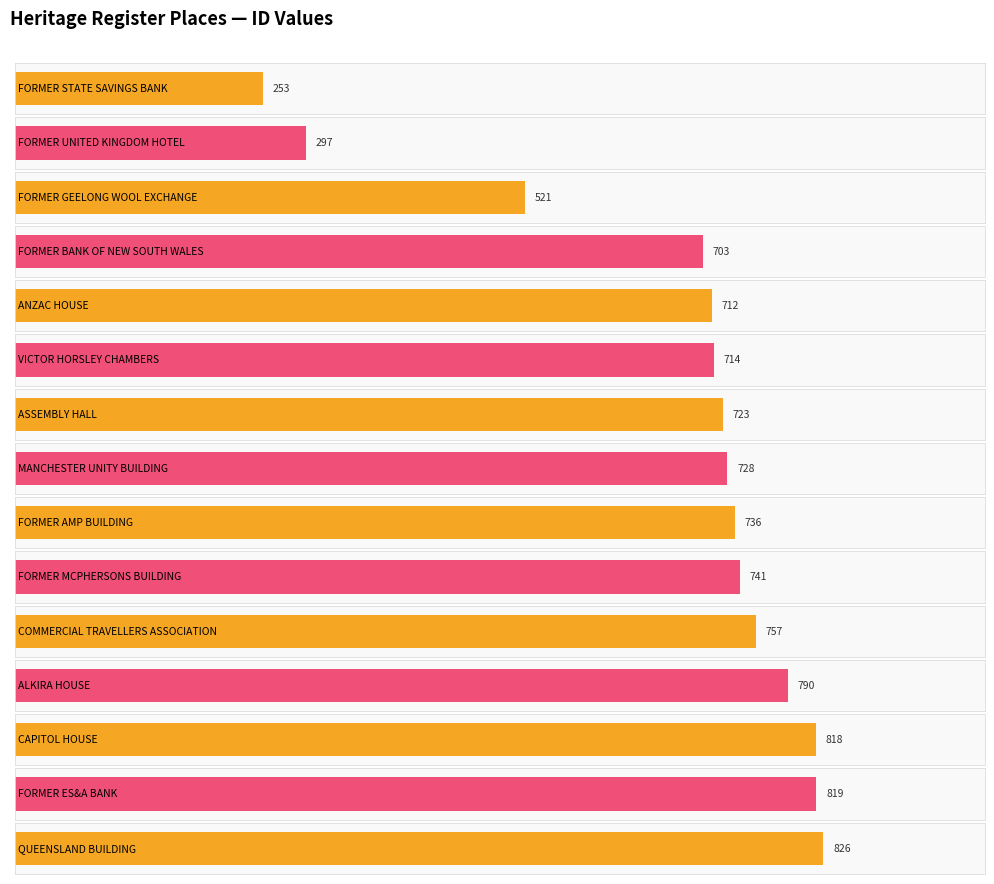

How many bars are there in total?

15